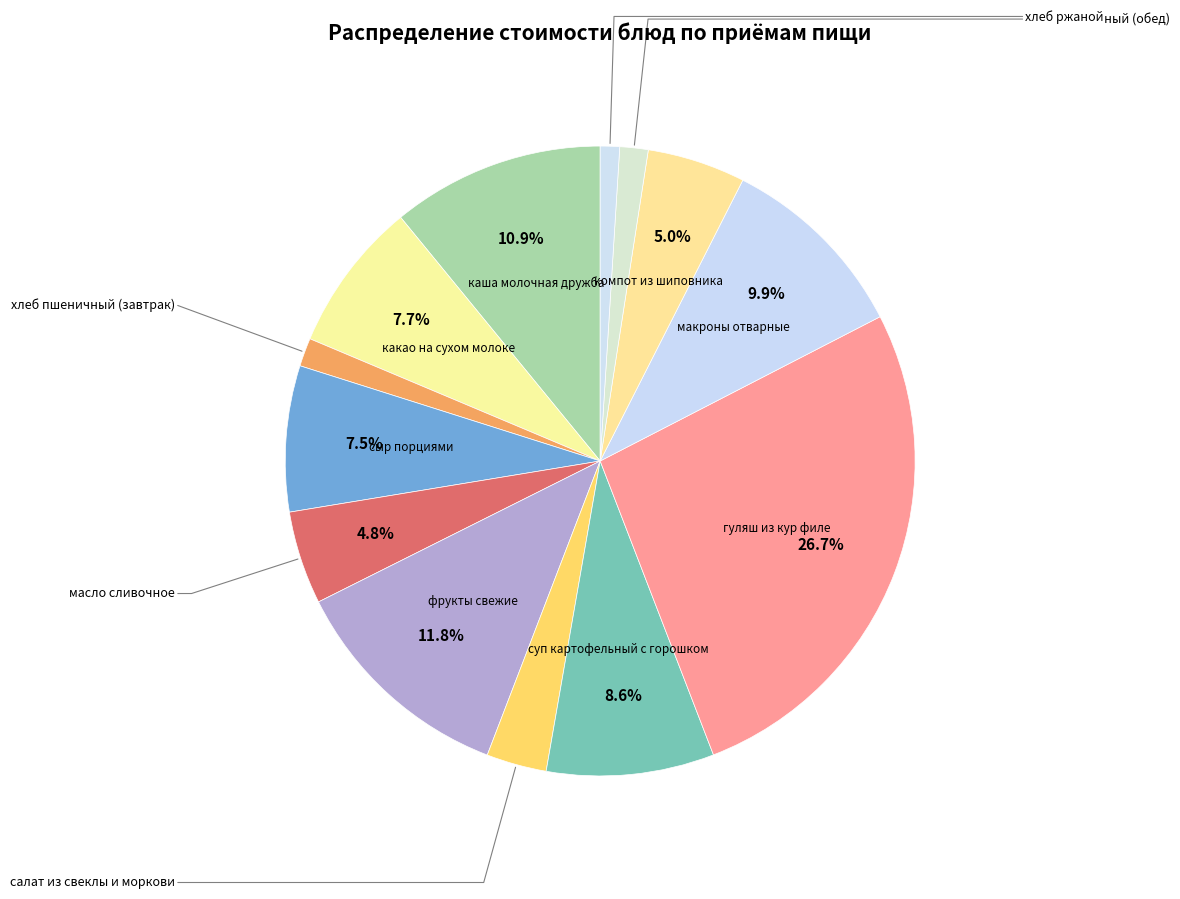

Rank the categories by value from highest to lowest.

гуляш из кур филе, фрукты свежие, каша молочная дружба, макроны отварные, суп картофельный с горошком, какао на сухом молоке, сыр порциями, компот из шиповника, масло сливочное, салат из свеклы и моркови, хлеб пшеничный (завтрак), хлеб пшеничный (обед), хлеб ржаной